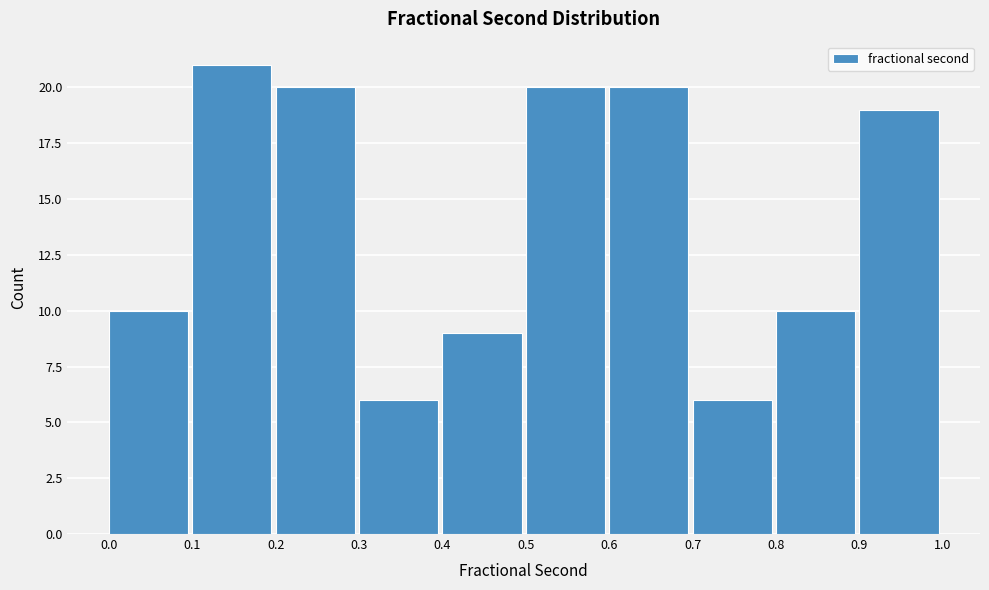

Which range on the x-axis has the tallest bar?

0.1 to 0.2